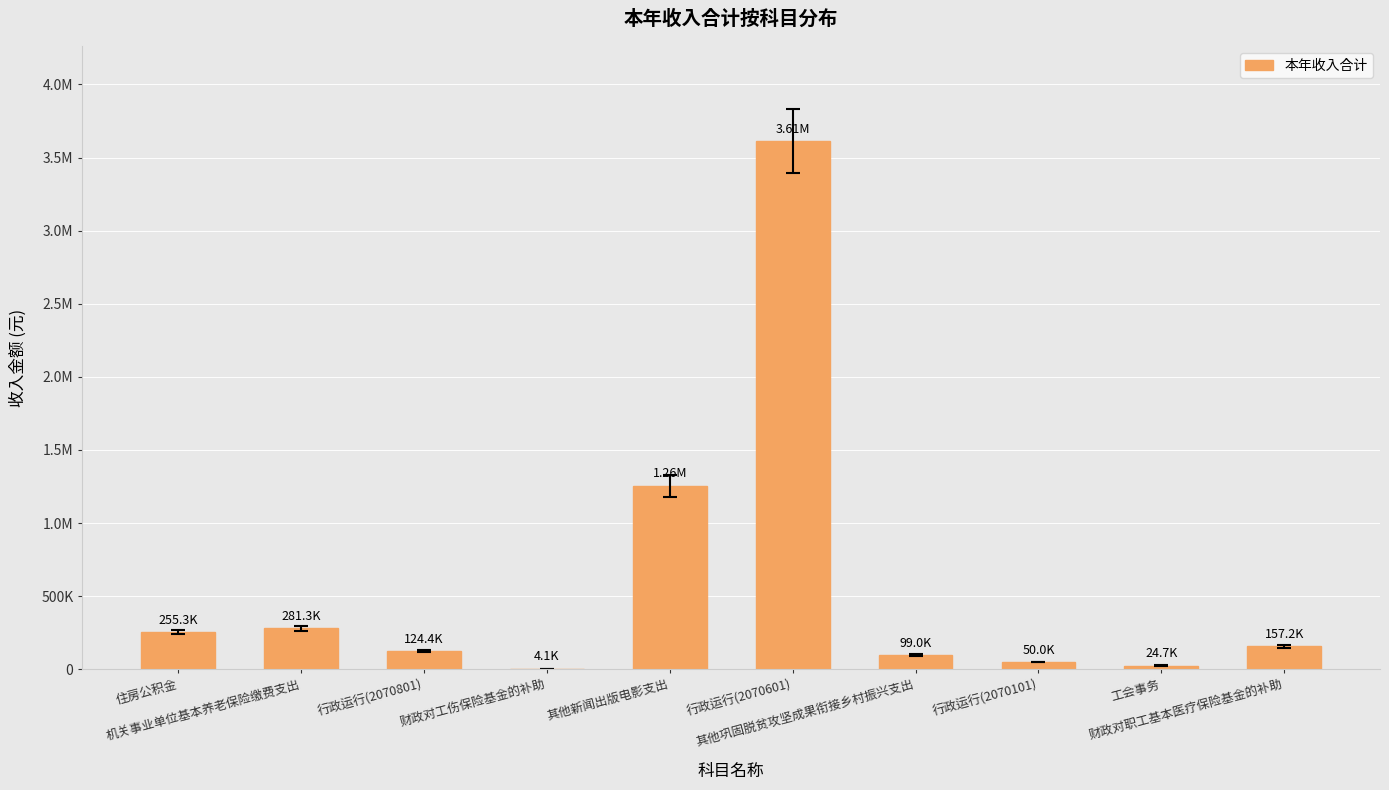

What is the value of the 7th bar from the left?

99000.0